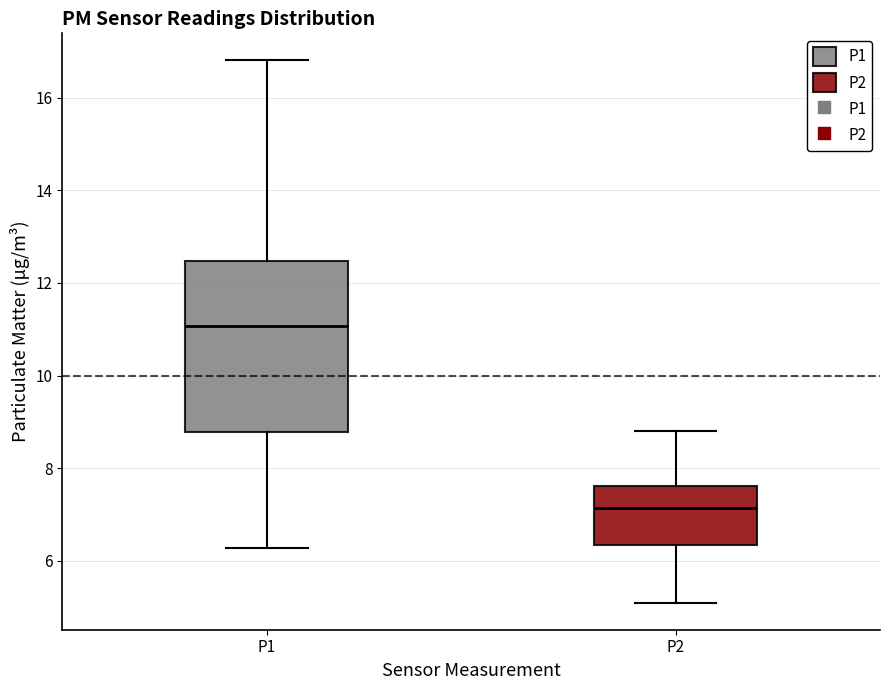

Reading left to right, read every box against the y-axis: the position of its median line, the range the box covers, and the ends of its whiskers. The values are not printed on the chart, so give them approximately, as read against the axis.

P1: median 11.0, box 8.8 to 12.4, whiskers 6.2 to 16.8
P2: median 7.2, box 6.4 to 7.6, whiskers 5.2 to 8.8